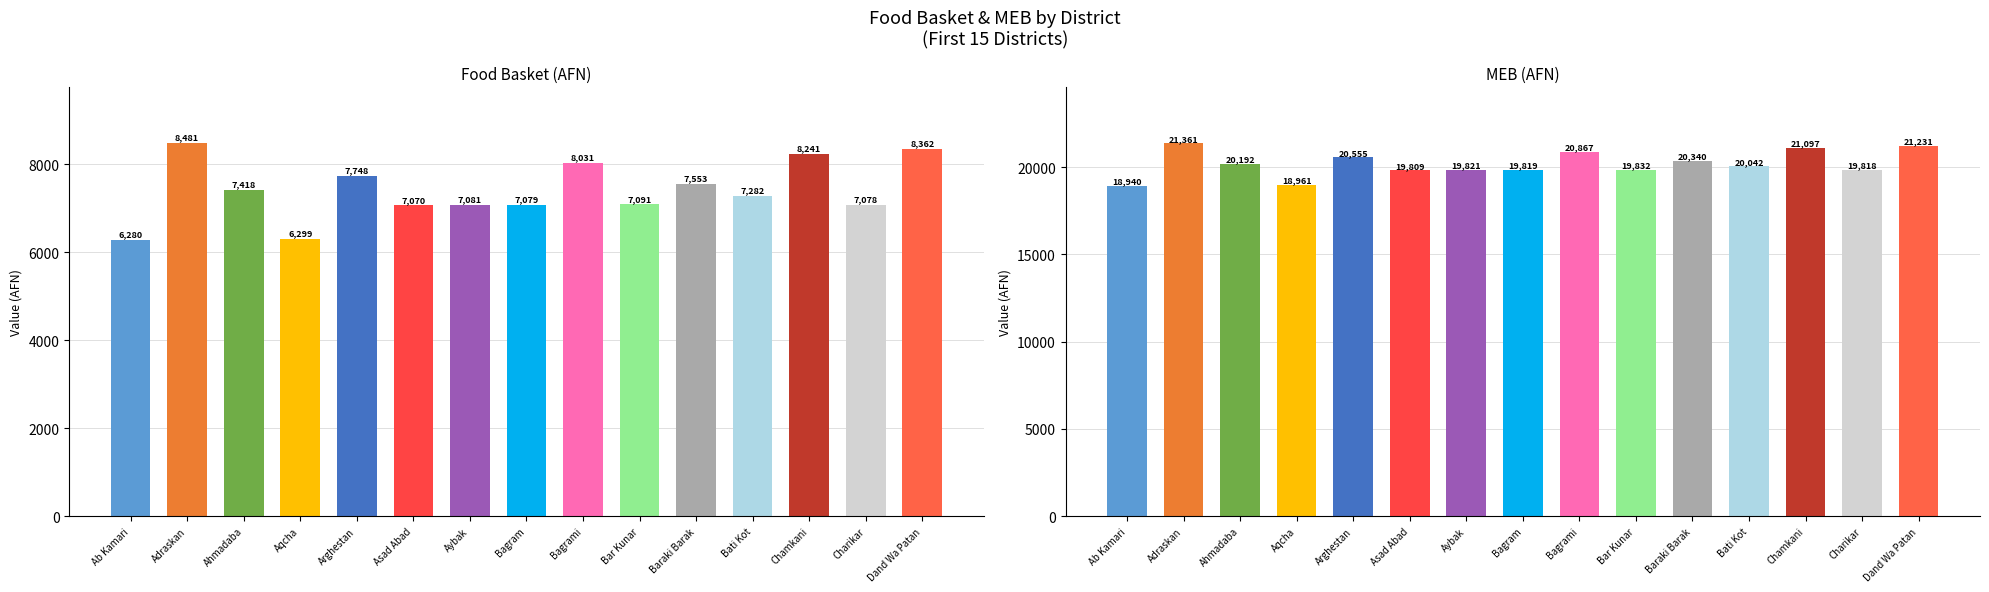

Read the food_basket_AFN value at Dand Wa Patan.

8362.3